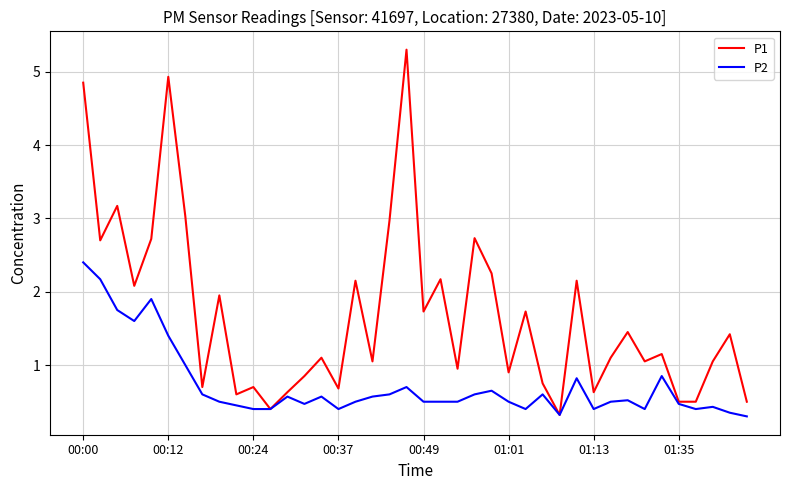

Rank the series by their maximum value, from highest to lowest.

P1, P2